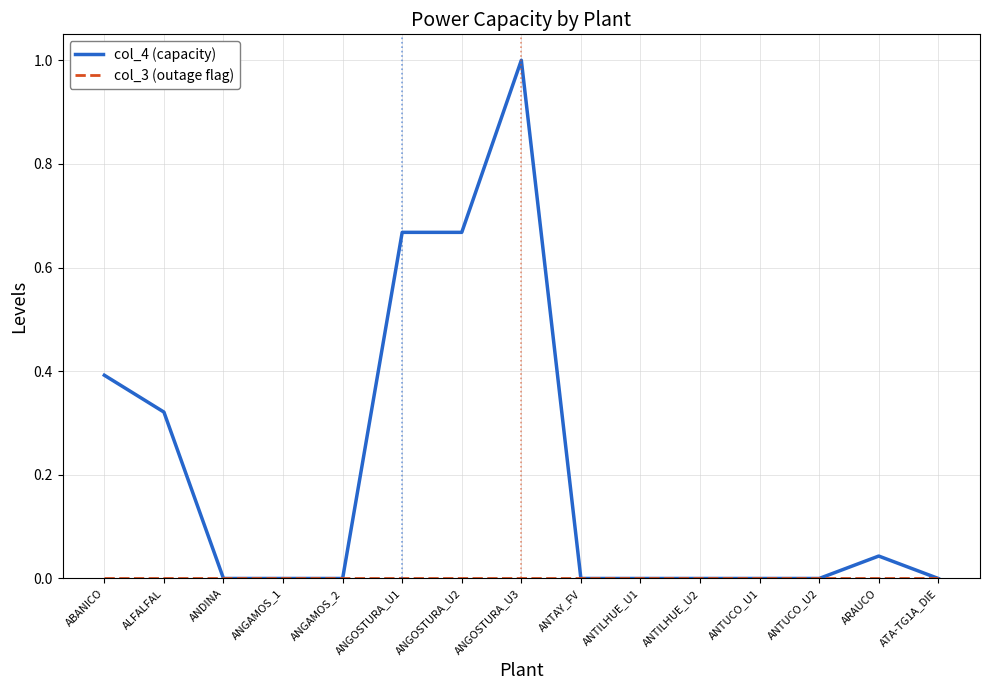

What is the total value across all series at ANGOSTURA_U3?

1.0